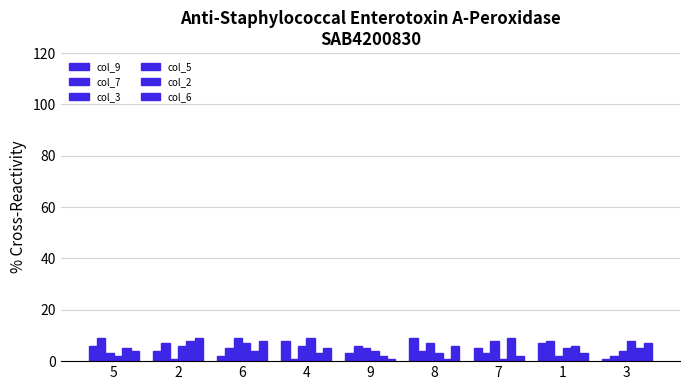

List the series in order of their peak value, lowest first.

col_9, col_7, col_3, col_5, col_2, col_6